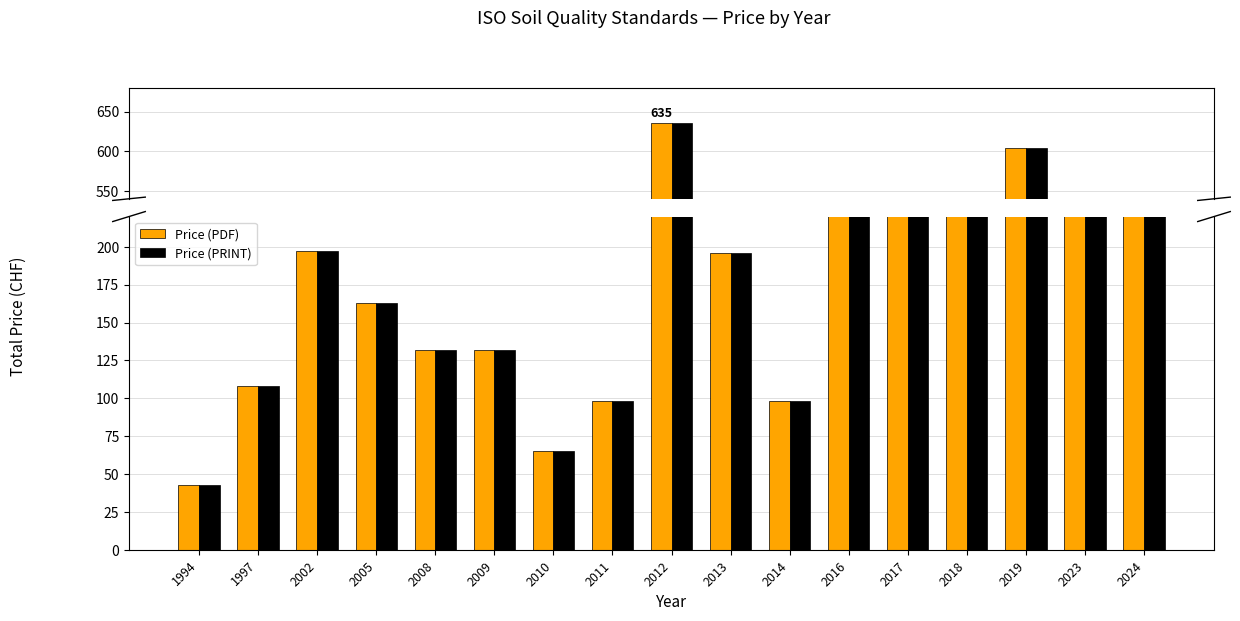

What is the highest value of the Price (PDF) series?

635